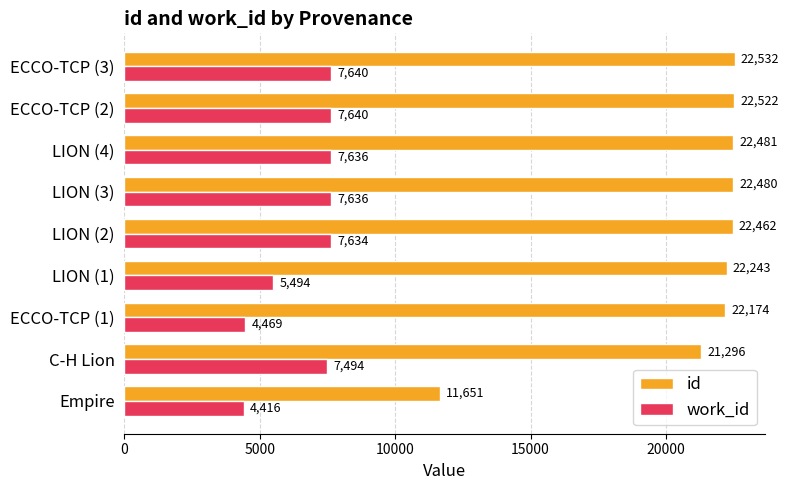

Is the value of id at ECCO-TCP (2) greater than the value of work_id at LION (4)?

Yes